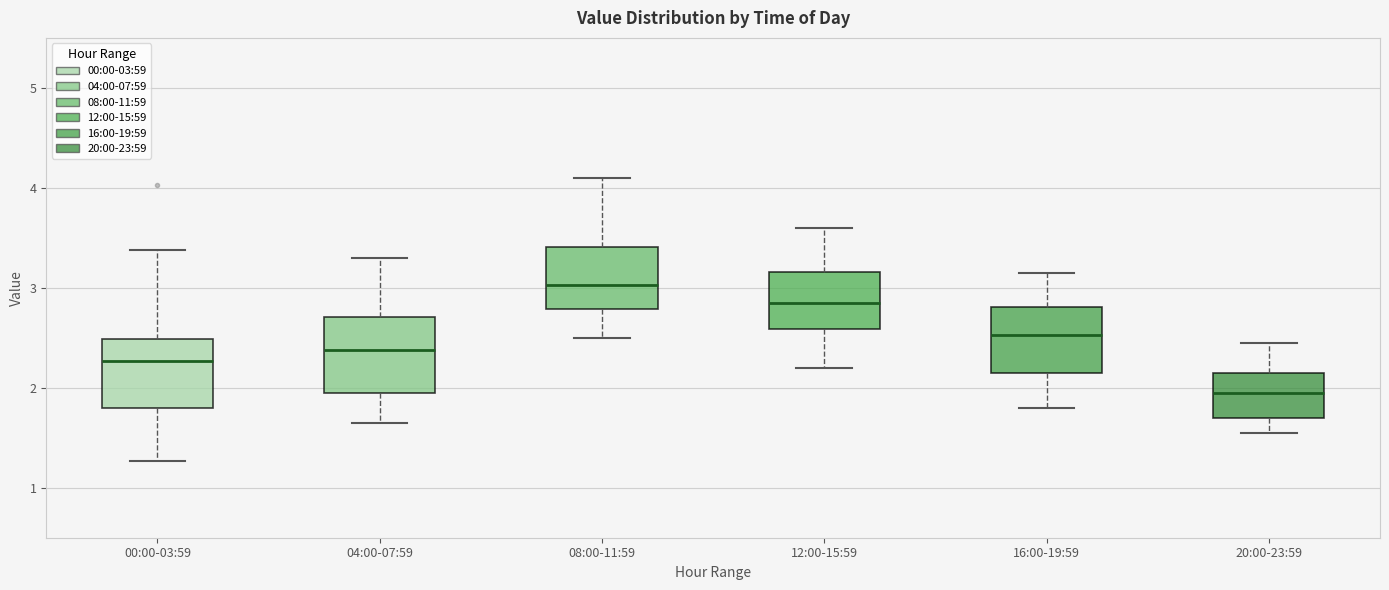

Reading left to right, transcribe this box plot: for each box, give where its median line is, the range the box spans, and where its two whiskers end, as read against the y-axis. The values are not printed on the chart, so give them approximately, as read against the axis.

00:00-03:59: median 2.3, box 1.8 to 2.5, whiskers 1.3 to 3.4
04:00-07:59: median 2.4, box 2.0 to 2.7, whiskers 1.7 to 3.3
08:00-11:59: median 3.0, box 2.8 to 3.4, whiskers 2.5 to 4.1
12:00-15:59: median 2.9, box 2.6 to 3.2, whiskers 2.2 to 3.6
16:00-19:59: median 2.5, box 2.2 to 2.8, whiskers 1.8 to 3.2
20:00-23:59: median 2.0, box 1.7 to 2.2, whiskers 1.6 to 2.5